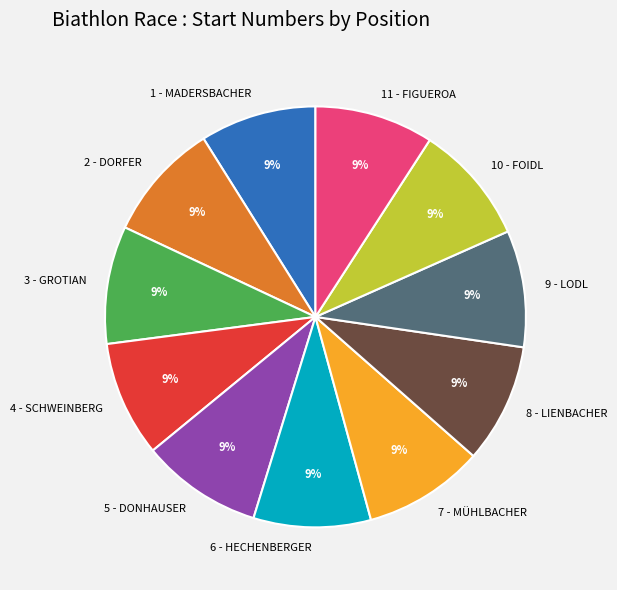

Do 1 - MADERSBACHER and 2 - DORFER together represent more than half of the pie?

No